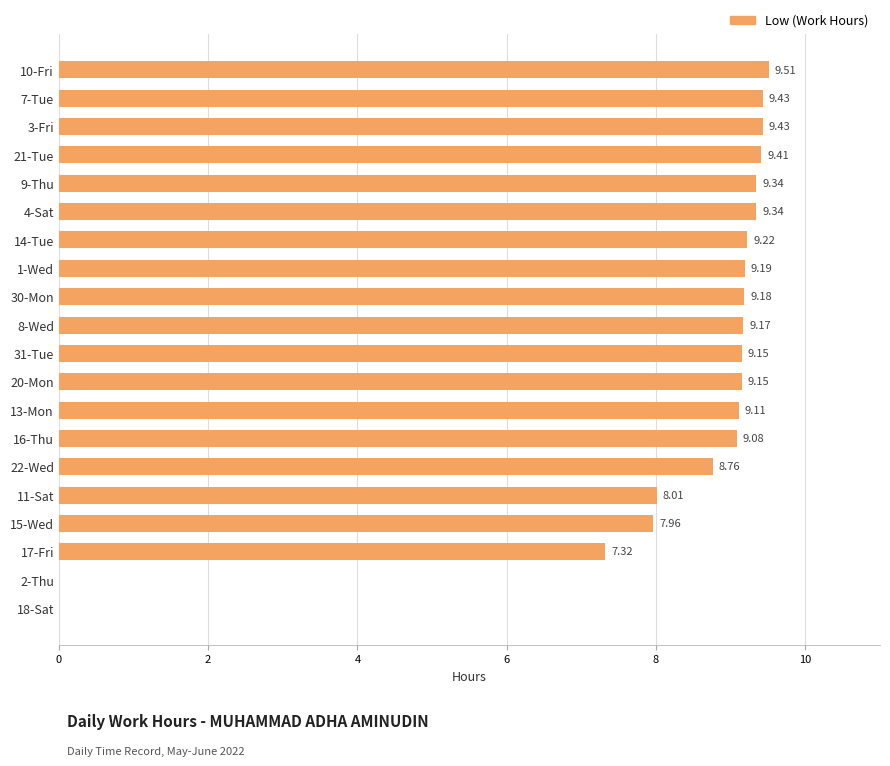

What is the change in value from 14-Tue to 11-Sat?

-1.2